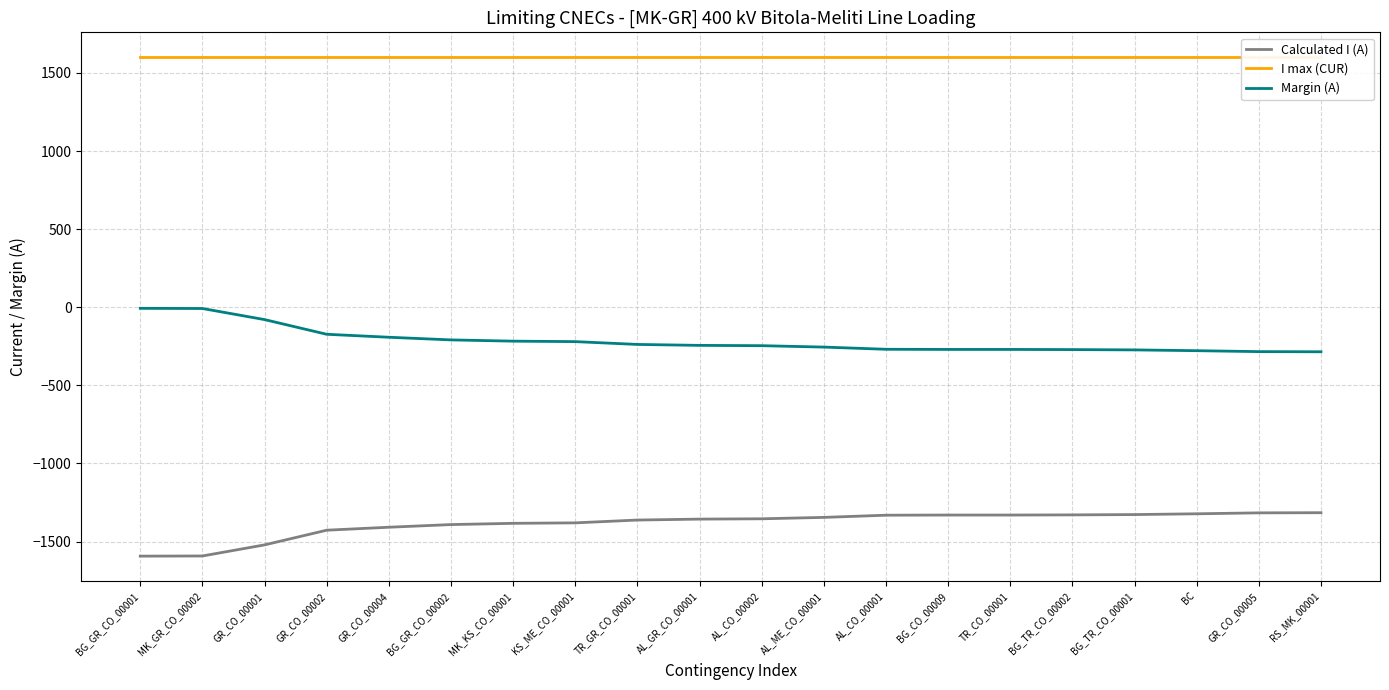

What is the average value of the I max (CUR) series?

1600